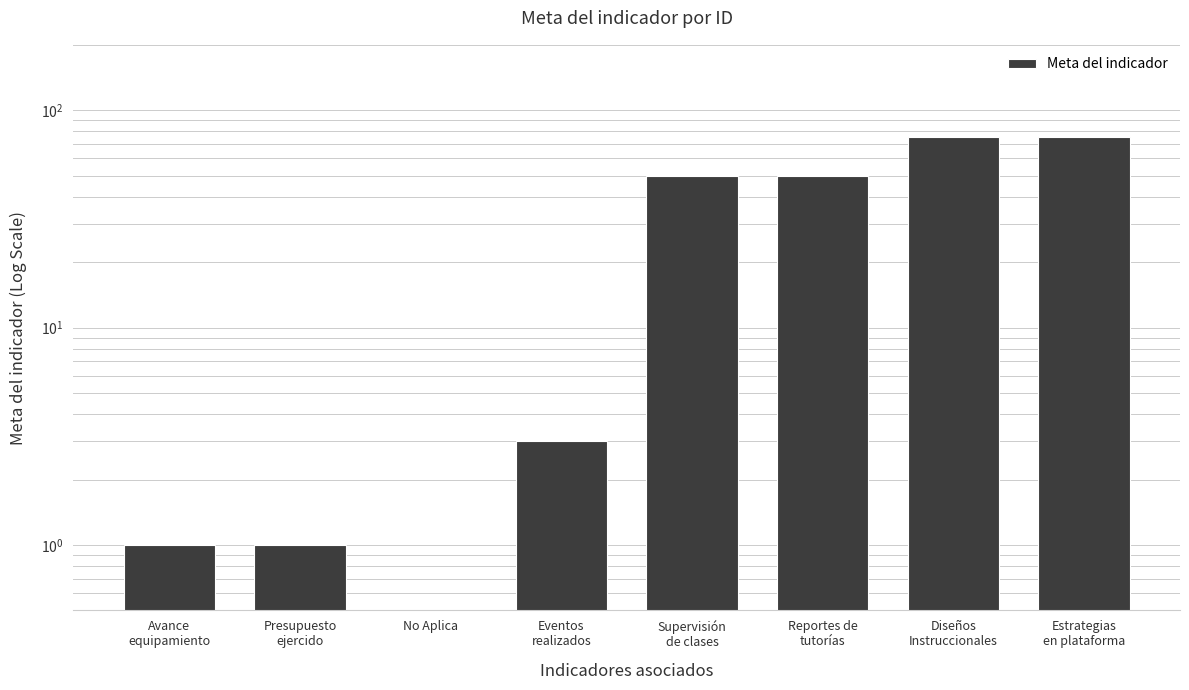

Reading right to left, list all the values displayed in this chart.

75.0	75.0	50.0	50.0	3.0	0.5	1.0	1.0